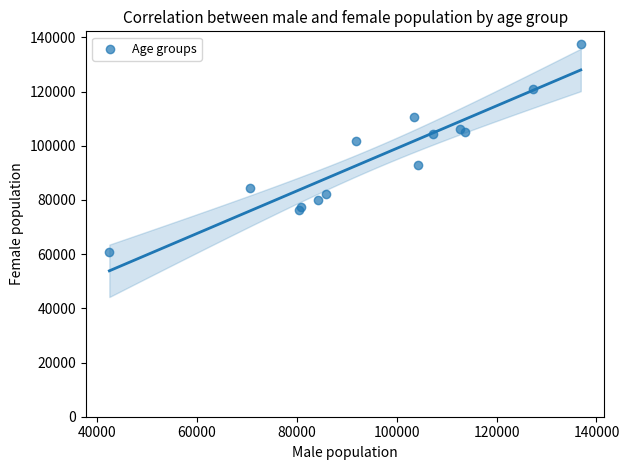

What Y value in the scatter plot is closest to 99151?

101631